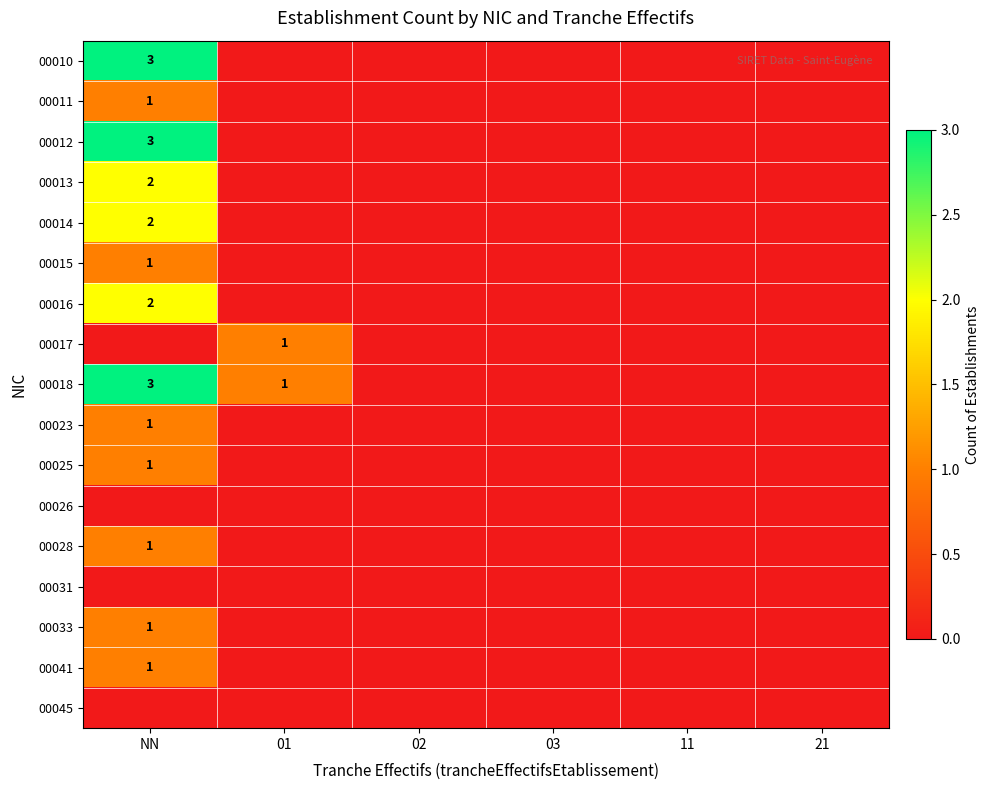

List the series in order of their peak value, lowest first.

00026, 00031, 00045, 00011, 00015, 00017, 00023, 00025, 00028, 00033, 00041, 00013, 00014, 00016, 00010, 00012, 00018